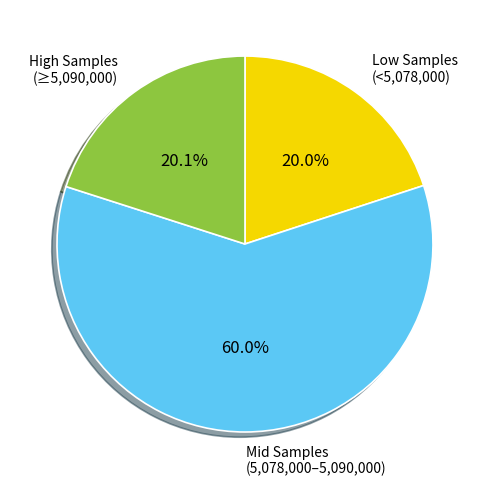

What is the largest slice in the pie chart?

Mid Samples (5,078,000–5,090,000)